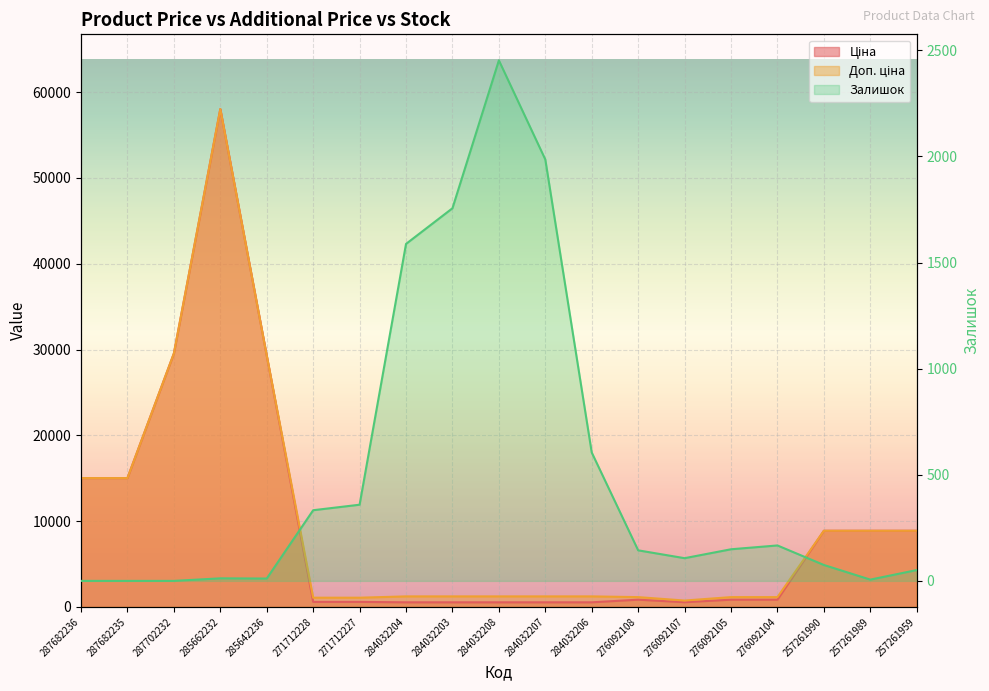

Which series changed the most between 284032203 and 276092104?

Залишок